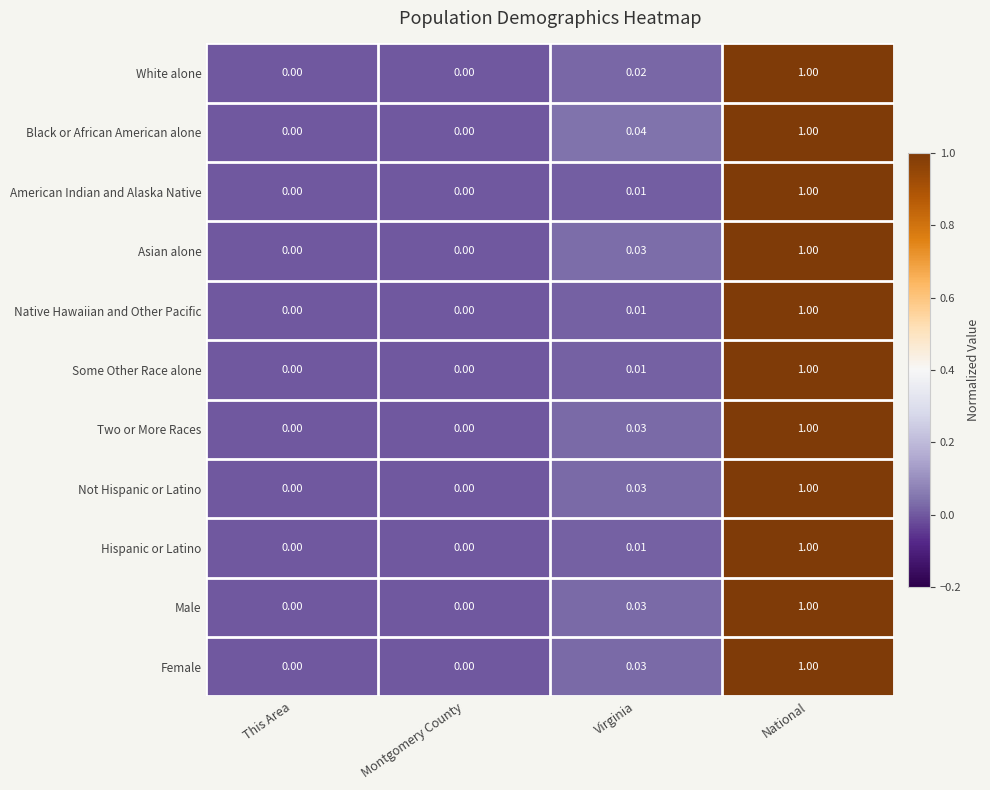

At which label does White alone reach its peak?

National